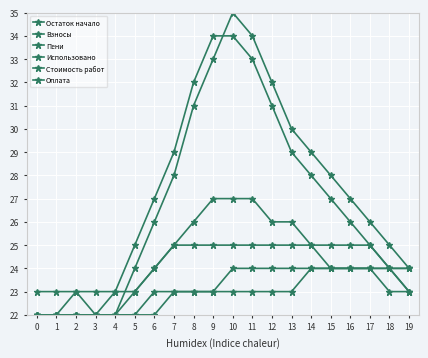

How many Использовано values are between 23 and 25?

20